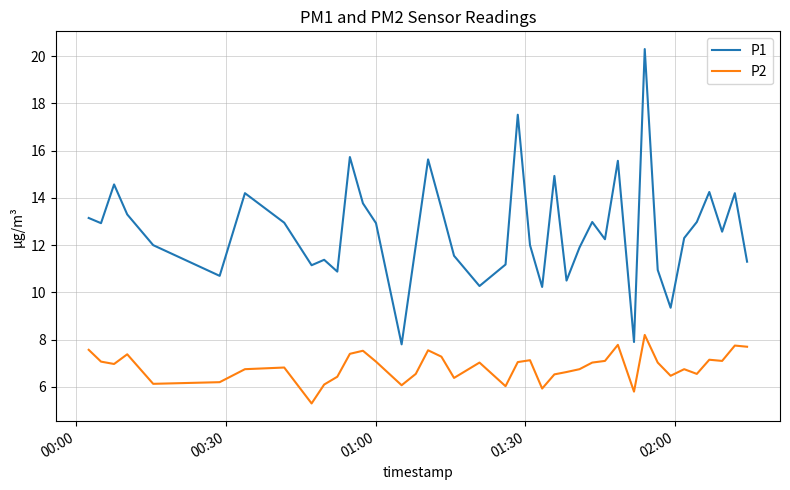

What is the smallest value displayed?

5.3